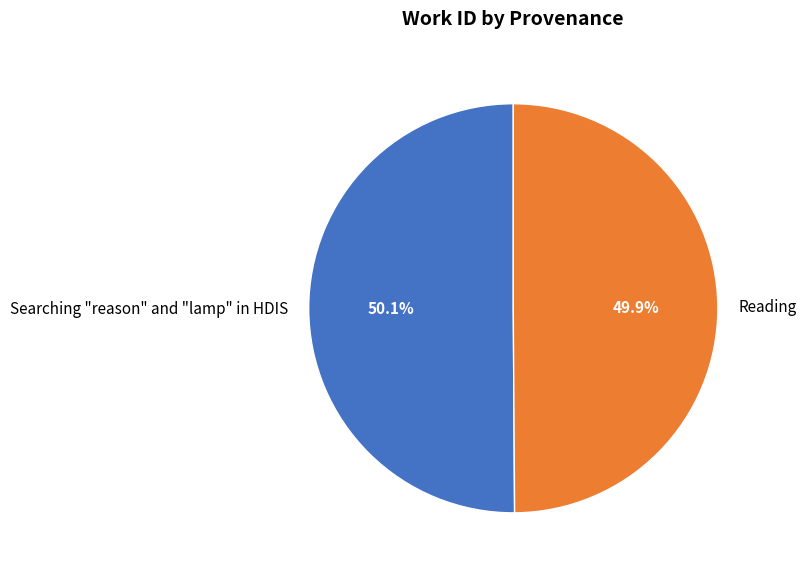

The Searching "reason" and "lamp" in HDIS slice represents 50% of the pie. True or false?

True